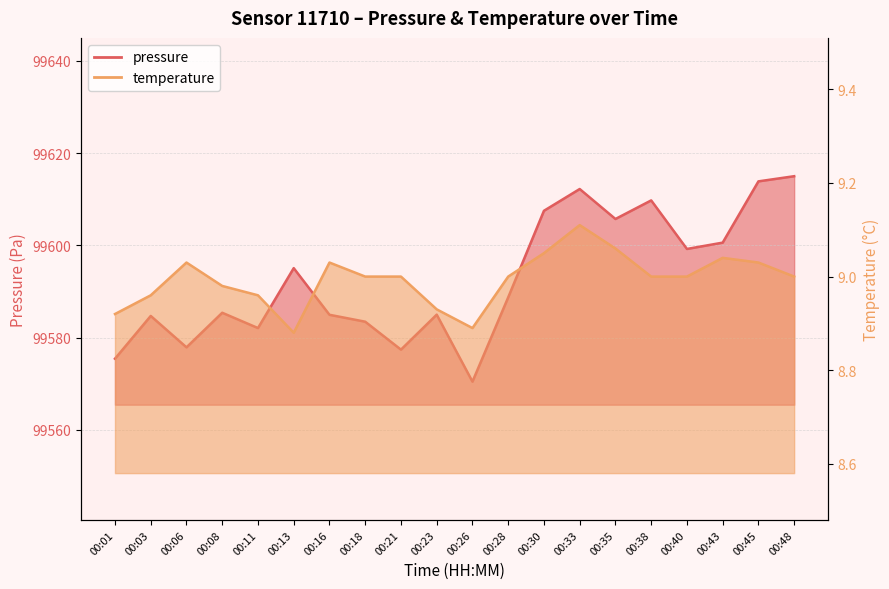

At 00:33, list the series in order from smallest to largest.

temperature, pressure